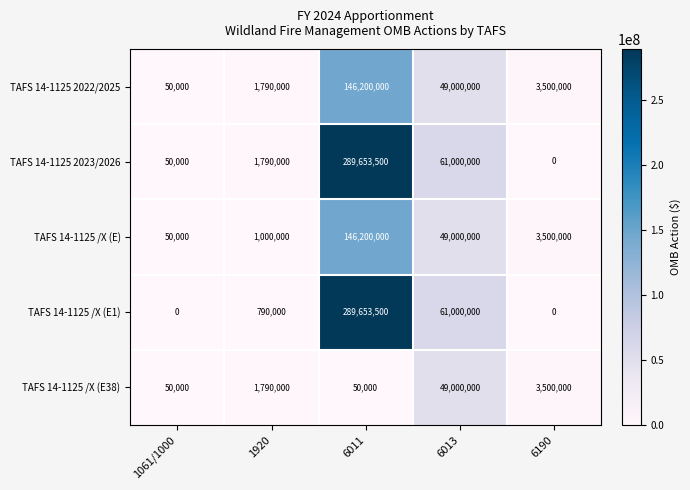

Which series has the largest total across all categories?

TAFS 14-1125 2023/2026